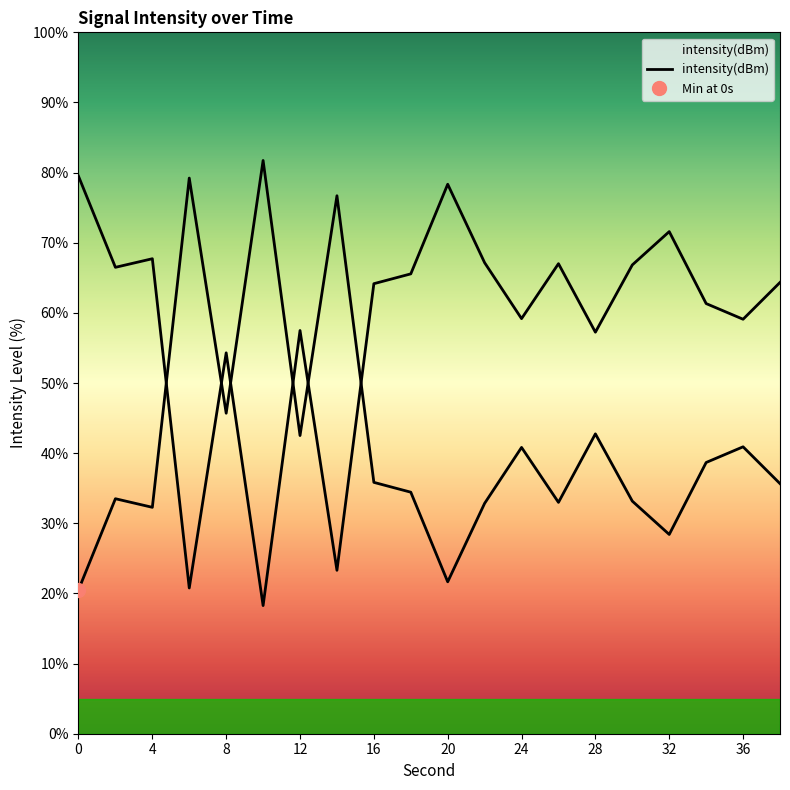

Is it true that the value at 8 is 76.2?

False